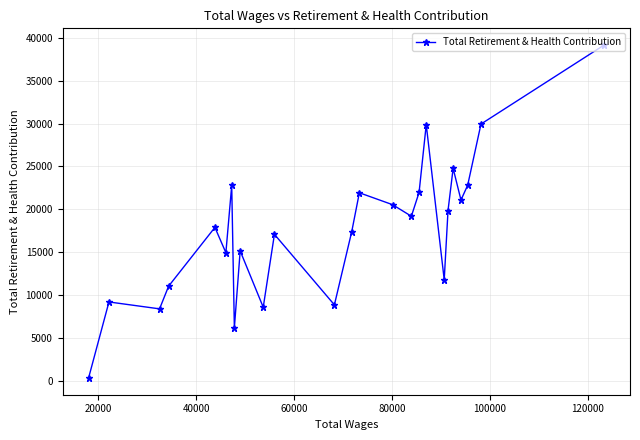

What is the greatest value displayed?

39158